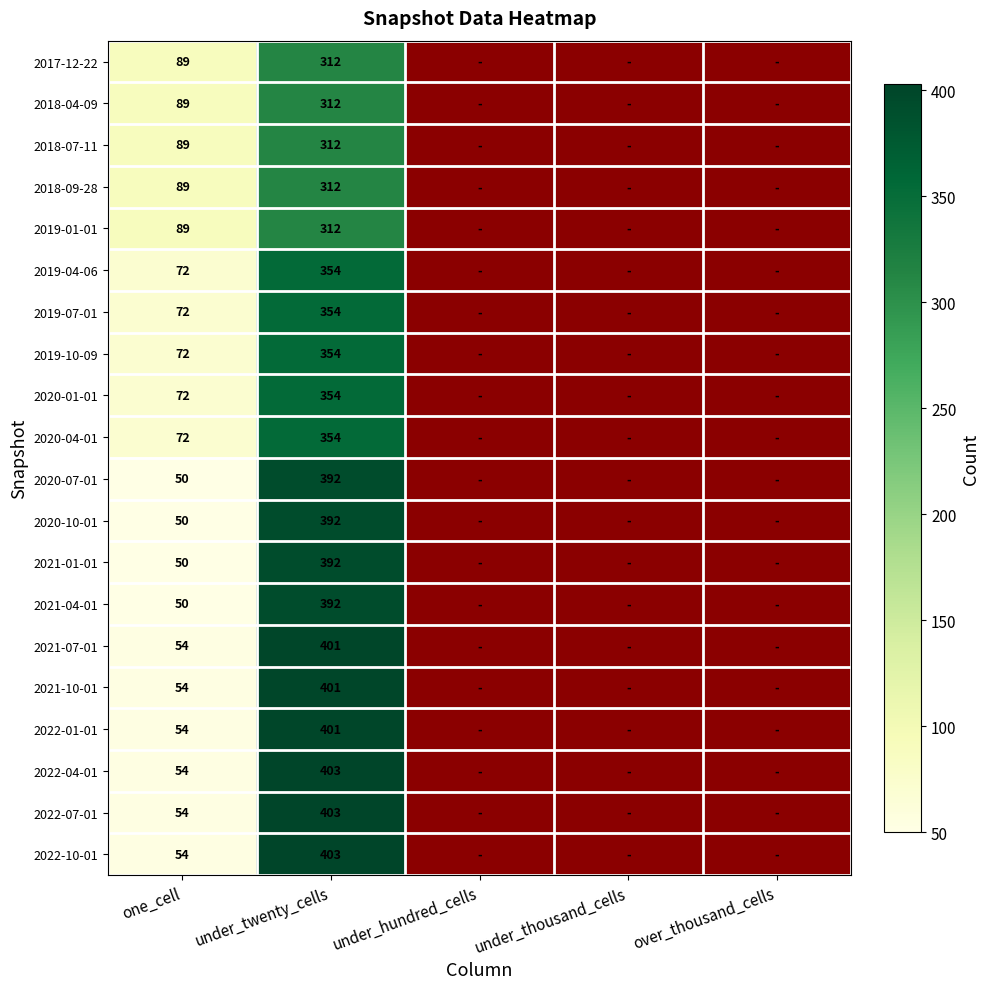

The value of 2022-01-01 at one_cell is 54. True or false?

True